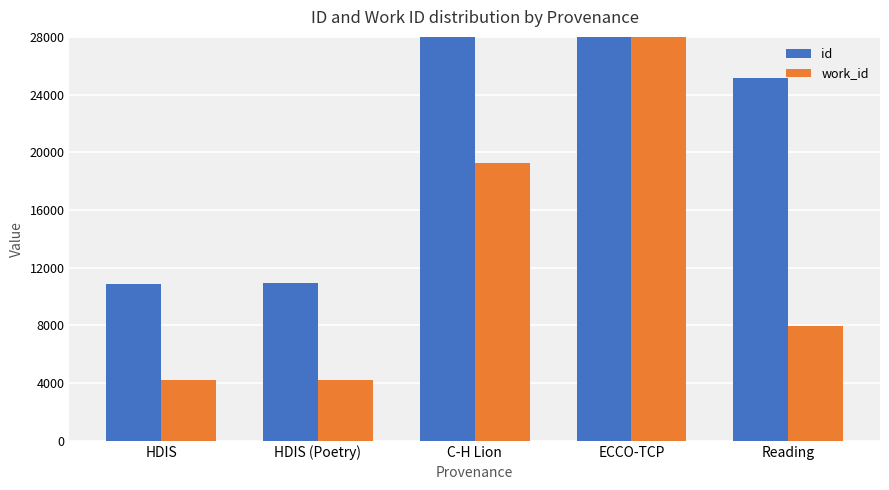

Between Reading and HDIS, which is larger?

Reading